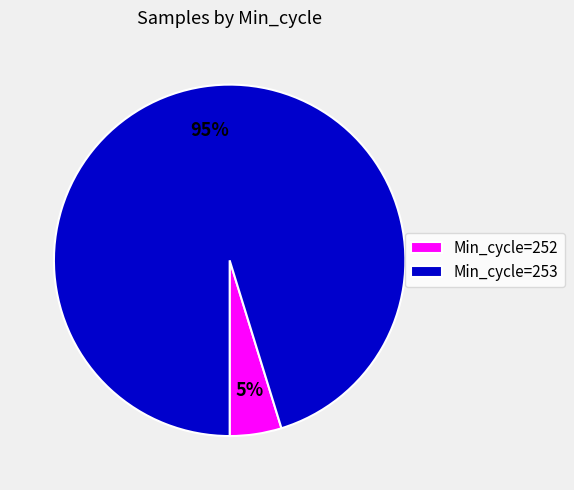

Does any single category account for the majority?

Yes